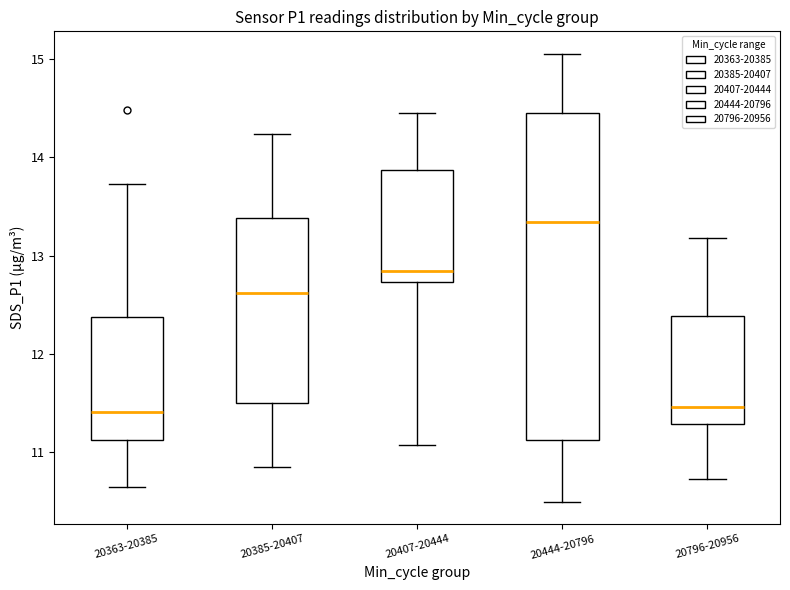

Reading left to right, transcribe this box plot: for each box, give where its median line is, the range the box spans, and where its two whiskers end, as read against the y-axis. The values are not printed on the chart, so give them approximately, as read against the axis.

20363-20385: median 11.4, box 11.1 to 12.4, whiskers 10.7 to 13.7
20385-20407: median 12.6, box 11.5 to 13.4, whiskers 10.9 to 14.2
20407-20444: median 12.8, box 12.7 to 13.9, whiskers 11.1 to 14.5
20444-20796: median 13.3, box 11.1 to 14.5, whiskers 10.5 to 15.1
20796-20956: median 11.5, box 11.3 to 12.4, whiskers 10.7 to 13.2